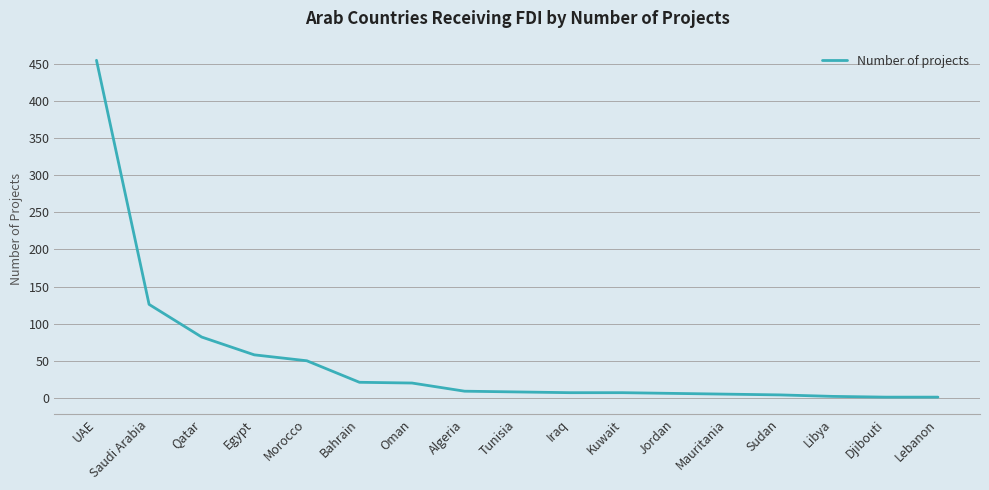

What is the approximate value at Saudi Arabia?

126